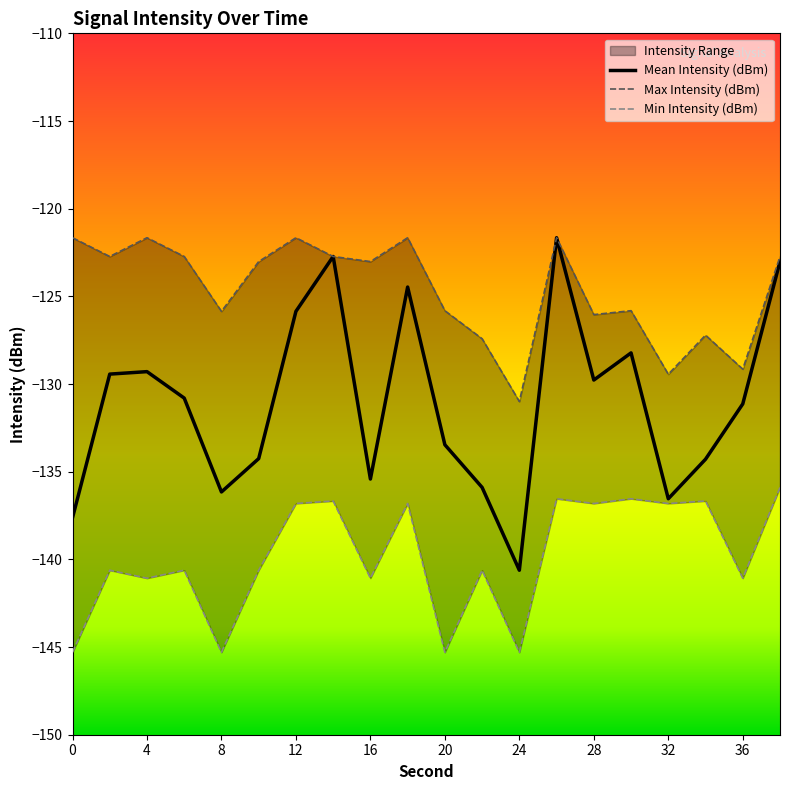

Reading left to right, extract all data points from this chart.

Mean Intensity (dBm): 0=-137.6	2=-129.4	4=-129.3	6=-130.8	8=-136.2	10=-134.3	12=-125.9	14=-122.7	16=-135.4	18=-124.5	20=-133.5	22=-135.9	24=-140.6	26=-121.7	28=-129.8	30=-128.2	32=-136.5	34=-134.3	36=-131.1	38=-123.0
Max Intensity (dBm): 0=-121.7	2=-122.7	4=-121.7	6=-122.7	8=-125.9	10=-123.0	12=-121.7	14=-122.7	16=-123.0	18=-121.7	20=-125.8	22=-127.4	24=-131.0	26=-121.7	28=-126.0	30=-125.8	32=-129.4	34=-127.2	36=-129.1	38=-122.7
Min Intensity (dBm): 0=-145.3	2=-140.6	4=-141.1	6=-140.6	8=-145.3	10=-140.6	12=-136.8	14=-136.7	16=-141.1	18=-136.8	20=-145.3	22=-140.6	24=-145.3	26=-136.5	28=-136.8	30=-136.5	32=-136.8	34=-136.7	36=-141.1	38=-135.9